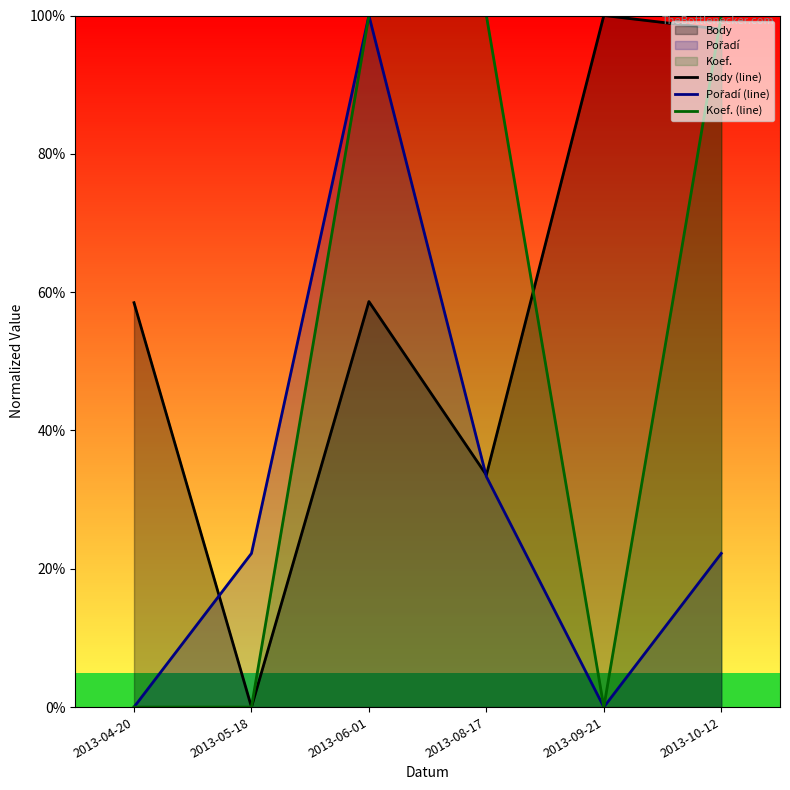

Count the number of categories in the chart.

6